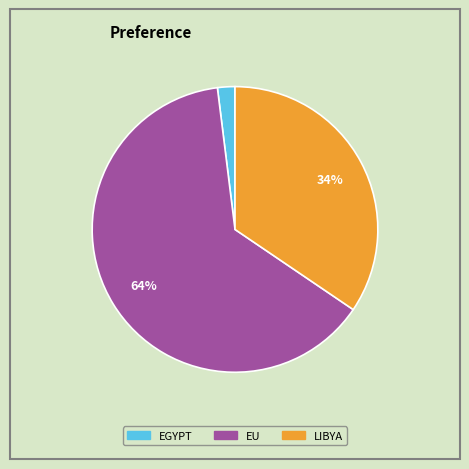

To the nearest percent, what is the average slice percentage?

33%